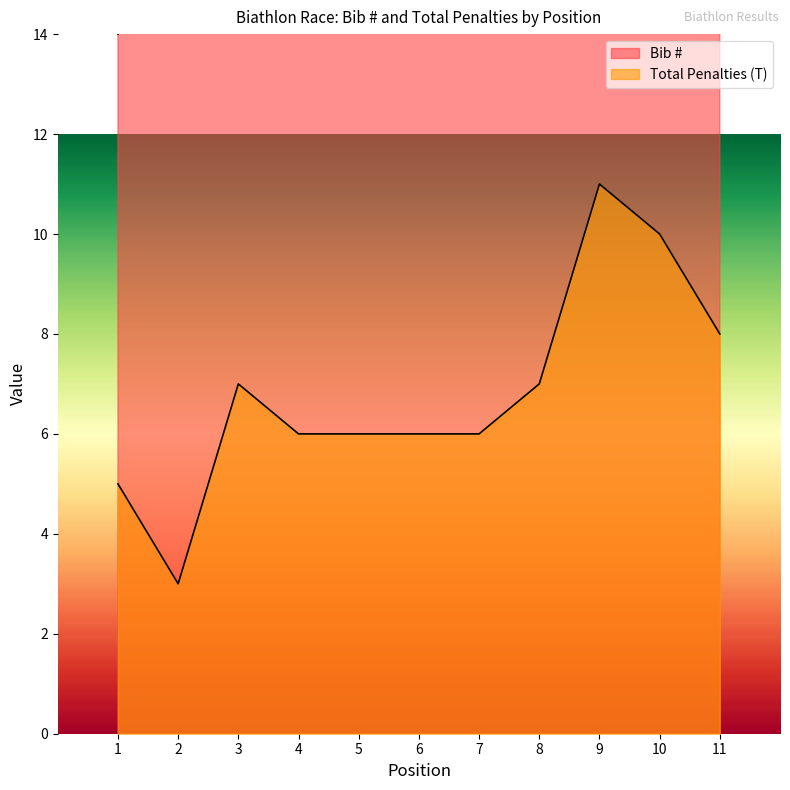

Where is the first local maximum for Bib #?

2